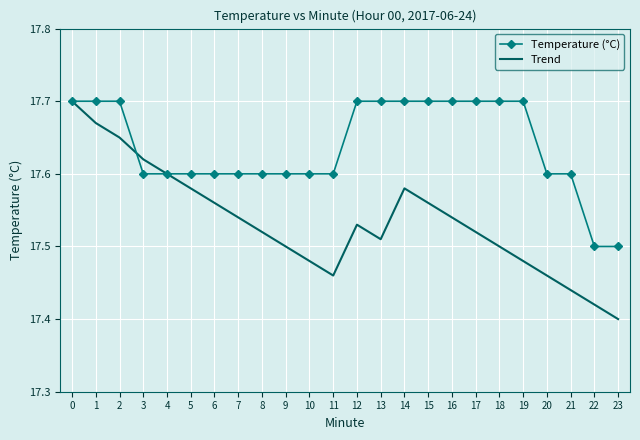

Where is Trend nearest to the value 17?

23